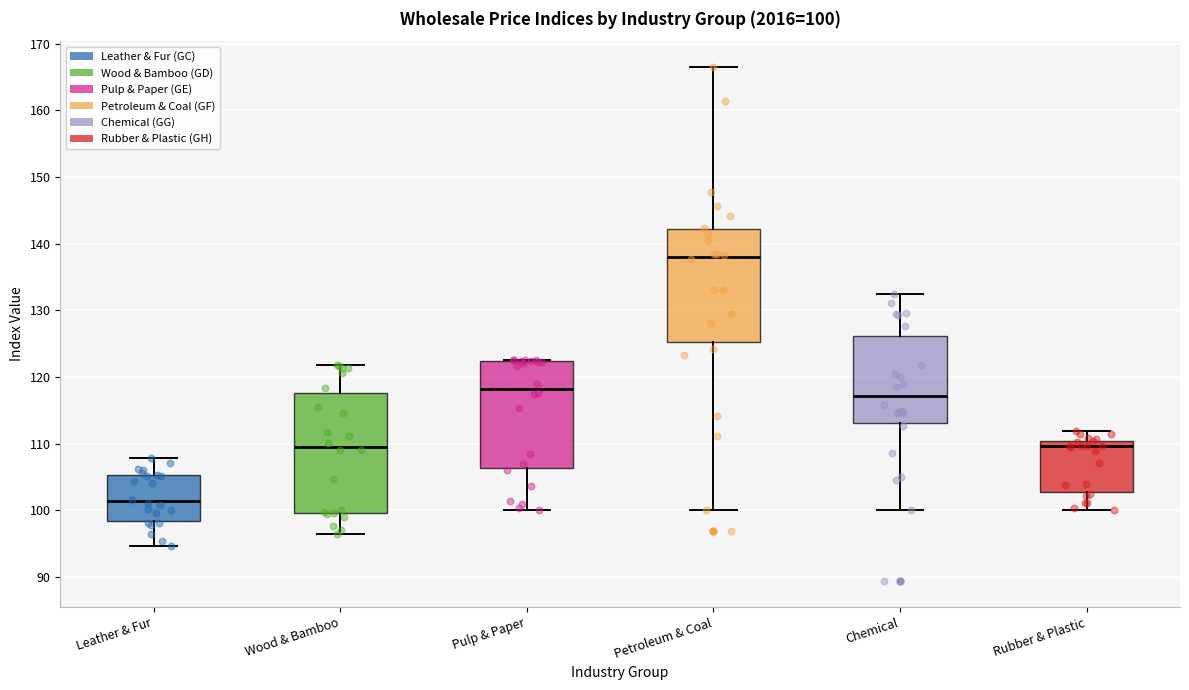

Which box is the tallest, from its lower edge to its upper edge?

Wood & Bamboo